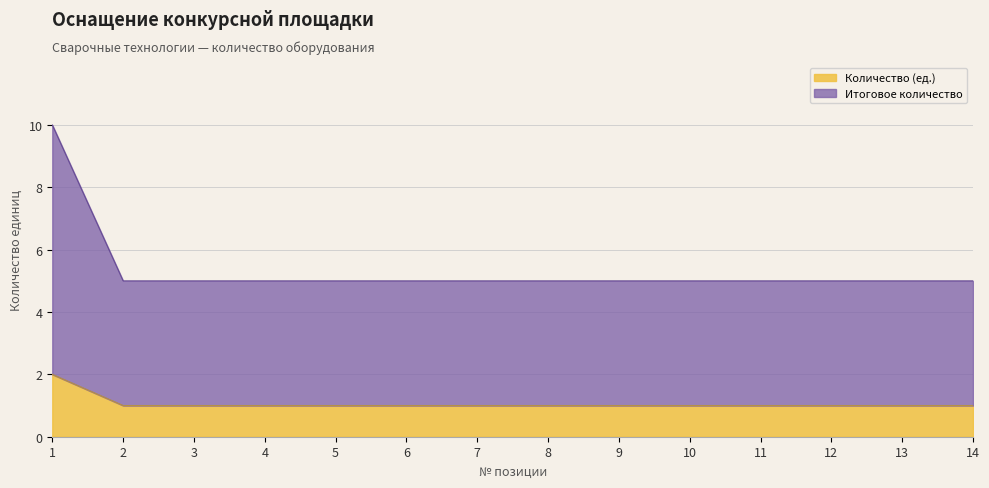

What is the total value across all series at 13?

5